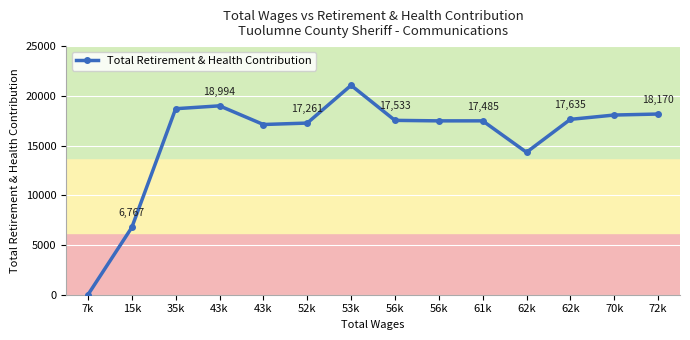

At which label is the value closest to 10529?

15k